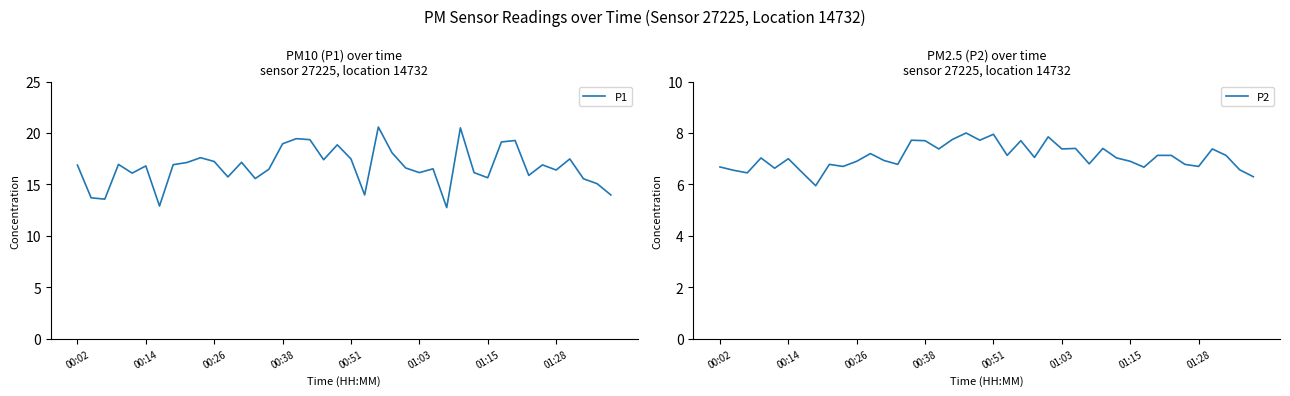

What is the spread (max minus min) of values at 31?

12.5